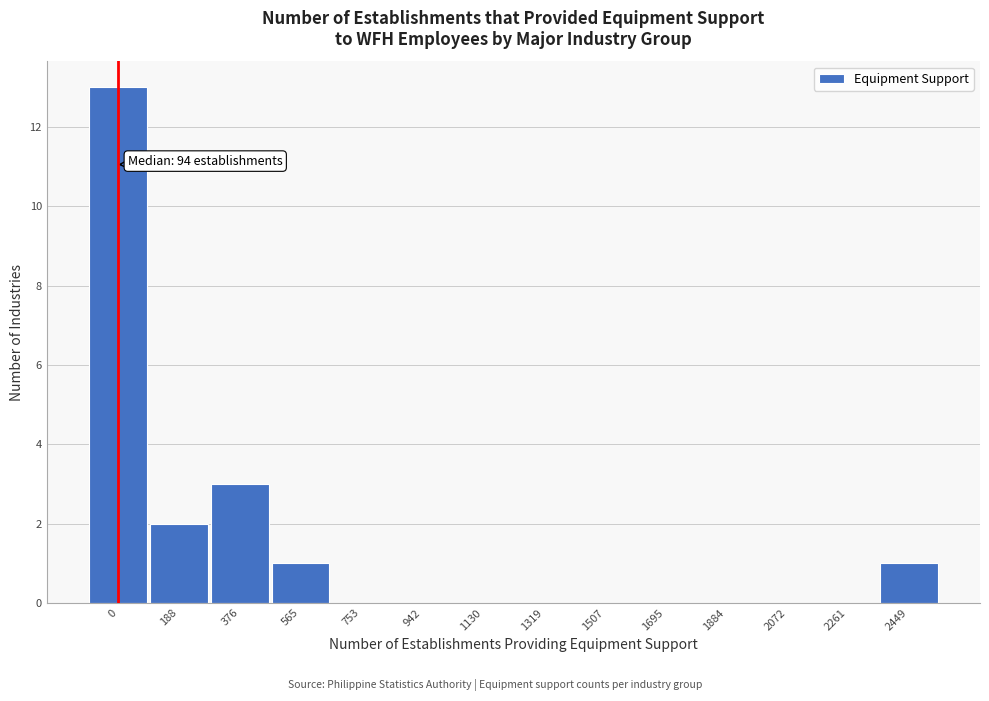

Reading left to right, what are all the values shown in this chart?

0=13	188=2	376=3	565=1	753=0	942=0	1130=0	1319=0	1507=0	1695=0	1884=0	2072=0	2261=0	2449=1